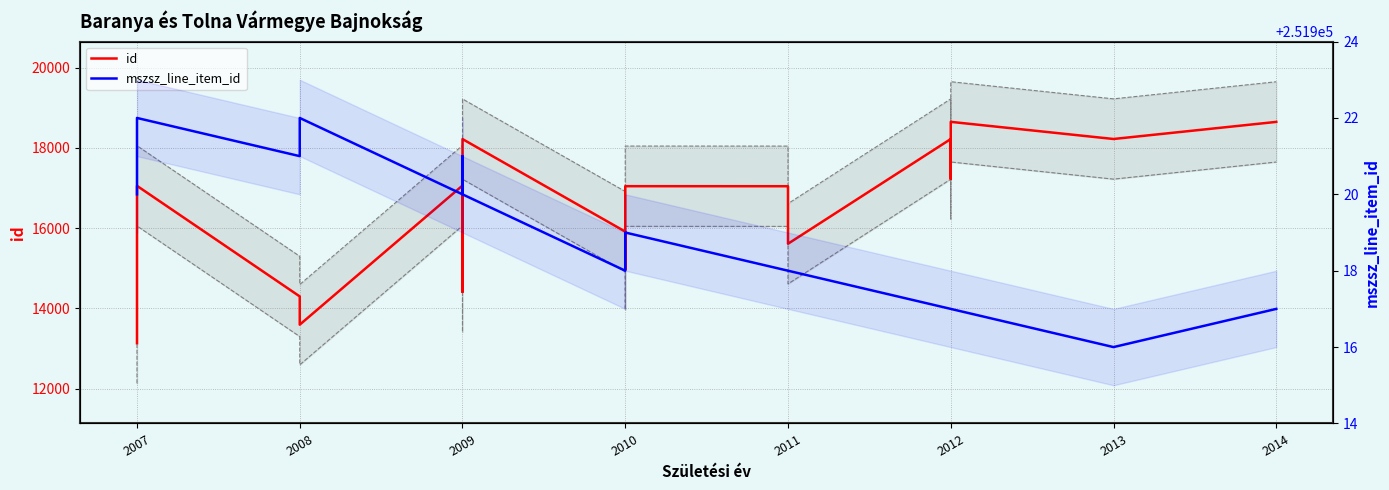

Reading right to left, transcribe all the data shown in this chart.

id: 18648	18222	18649	17231	18221	15612	17045	17046	14968	15915	18220	14413	17094	17062	13596	14044	14300	17055	13135	13135
mszsz_line_item_id: 251917	251916	251917	251917	251917	251918	251918	251919	251919	251918	251920	251921	251920	251920	251922	251922	251921	251922	251922	251920